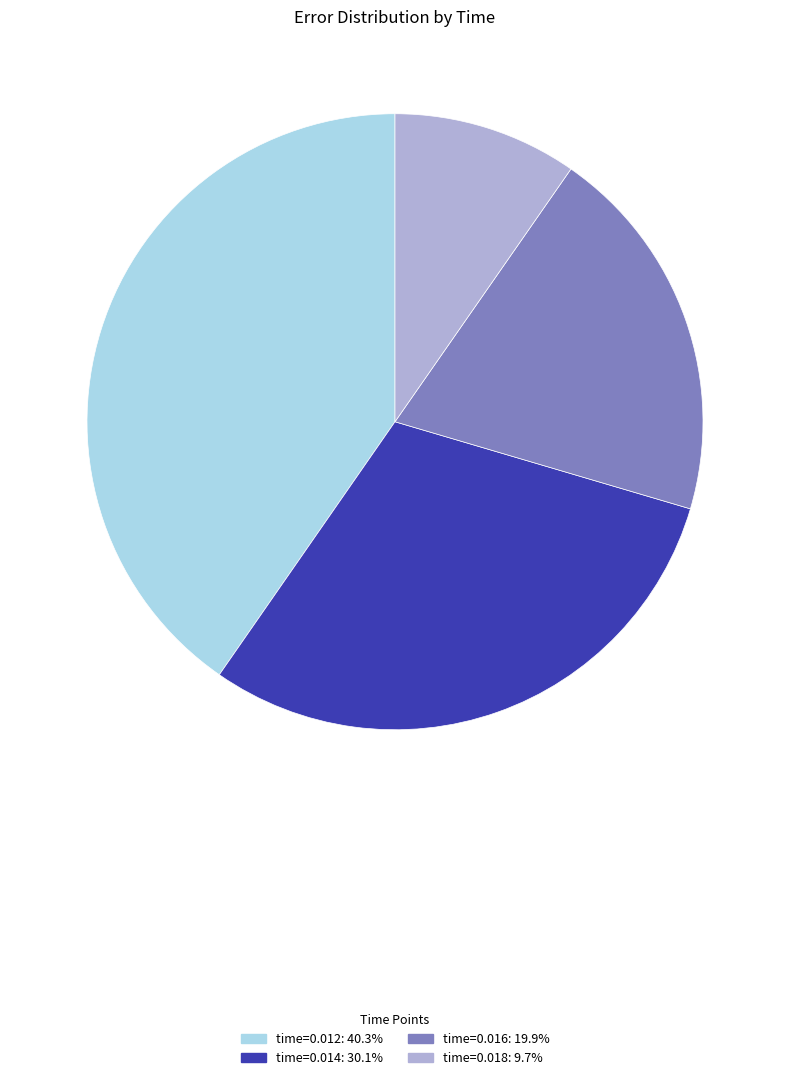

Does any single category account for the majority?

No